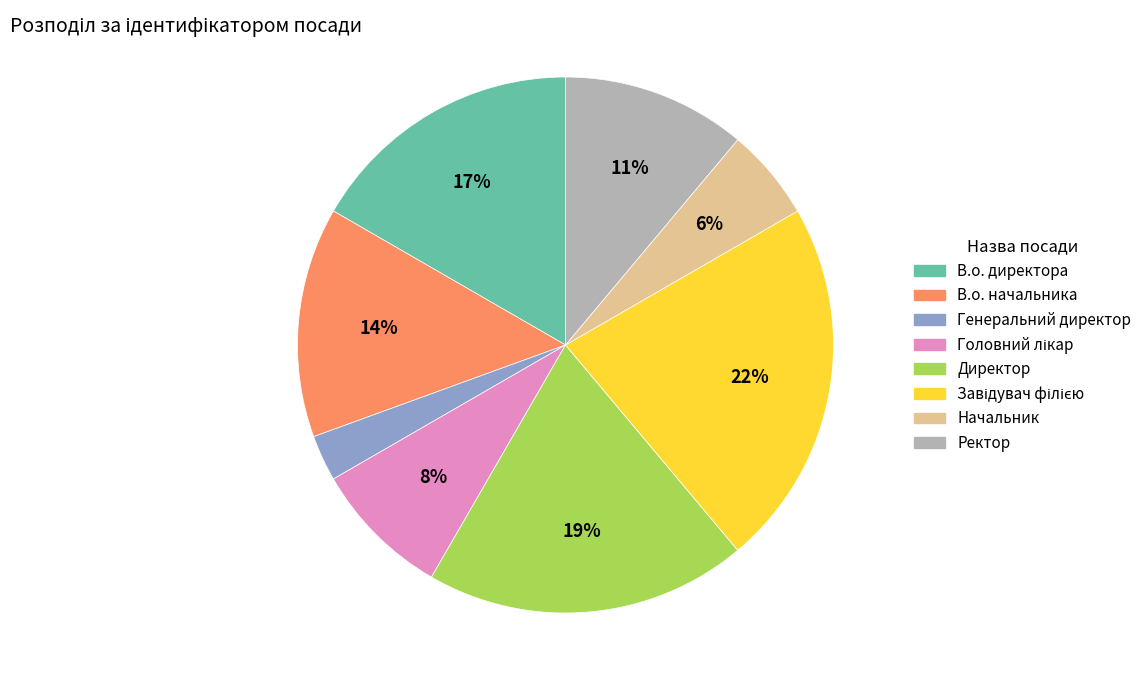

Between Генеральний директор and Директор, which is larger?

Директор